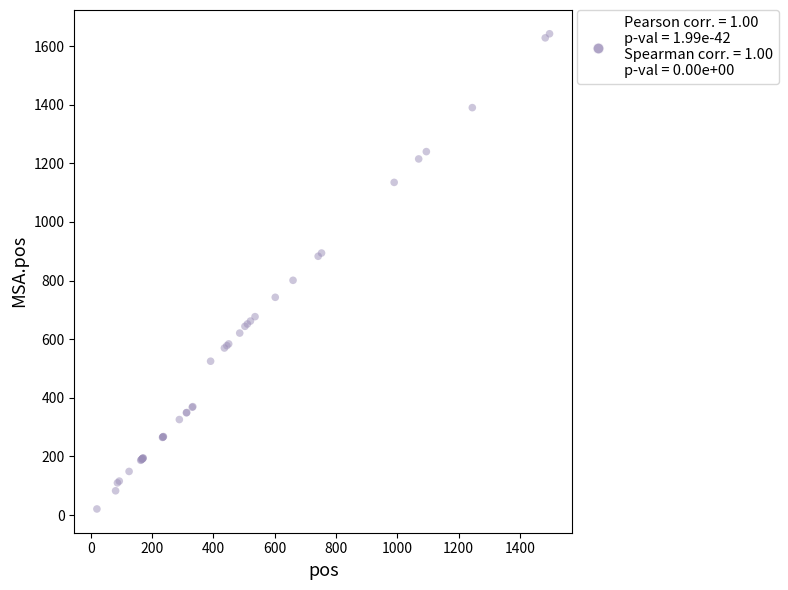

What Y value in the scatter plot is closest to 831?

801